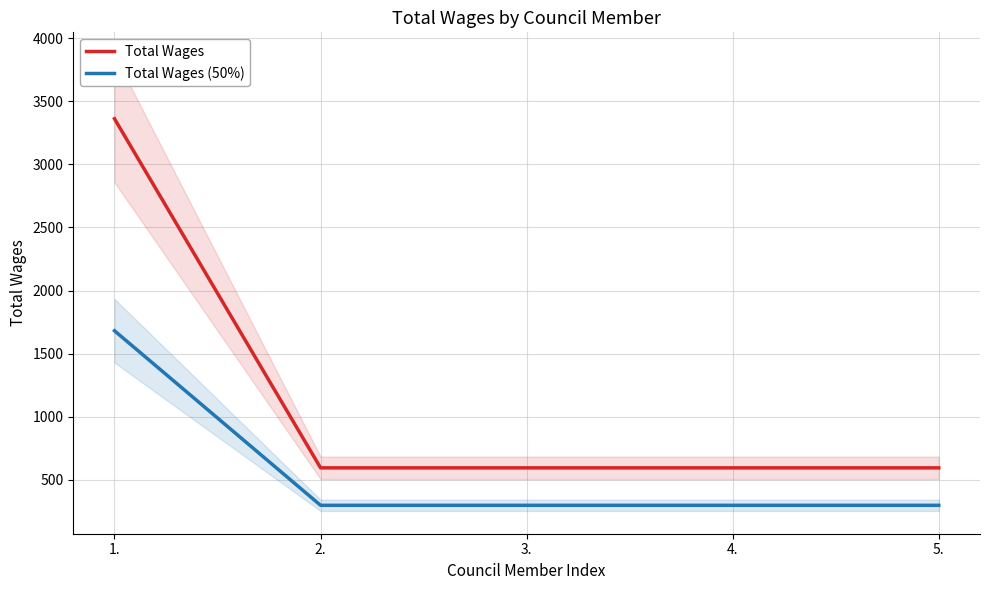

Rank the series by their maximum value, from highest to lowest.

Total Wages, Total Wages (50%)